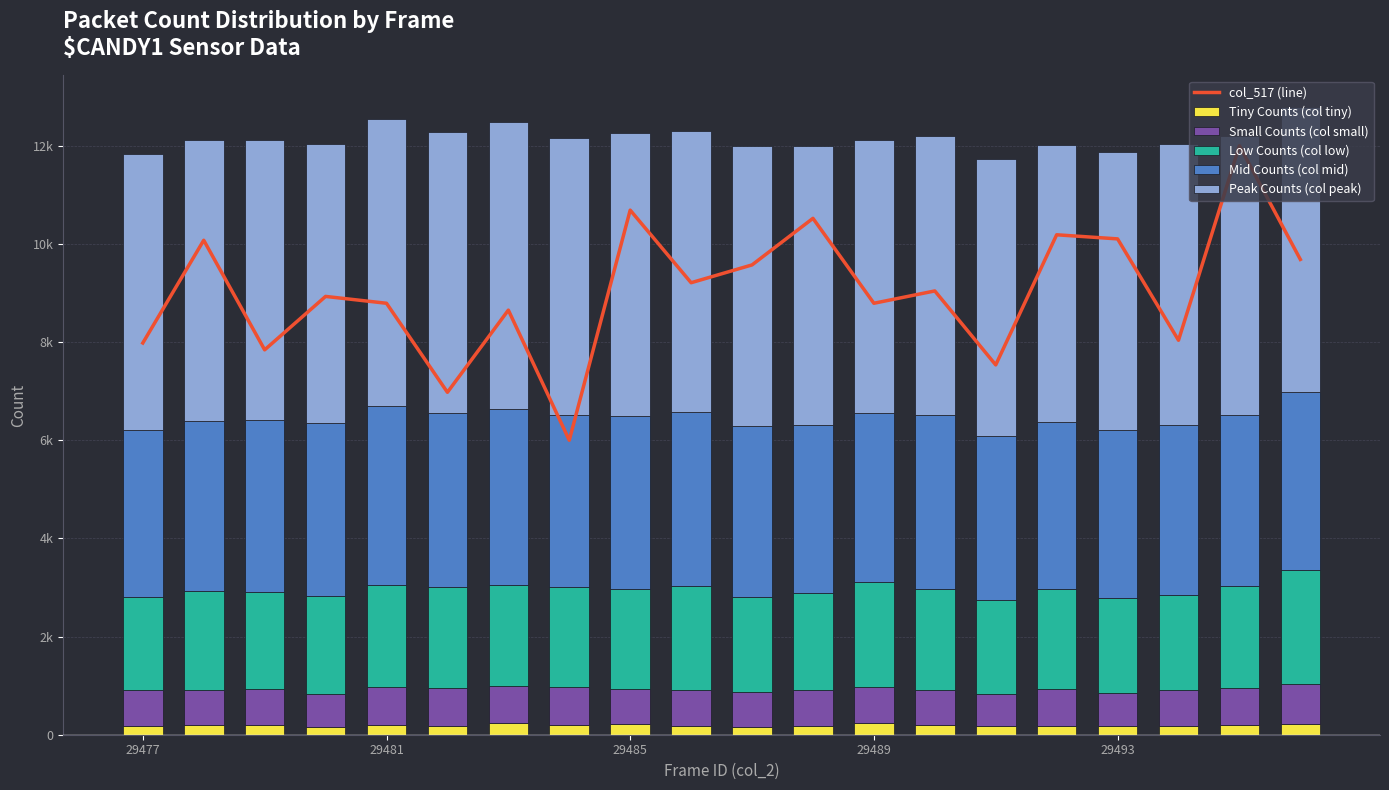

What is the value of the Low Counts (col low) bar at the 19th from the left?

2067.0